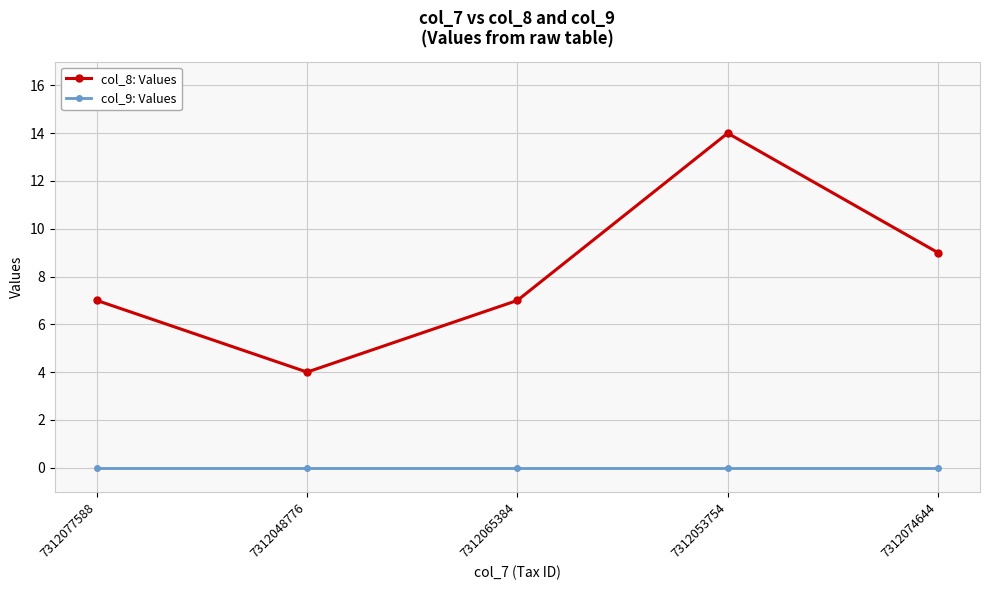

What is the total value across all series at 7312074644?

9